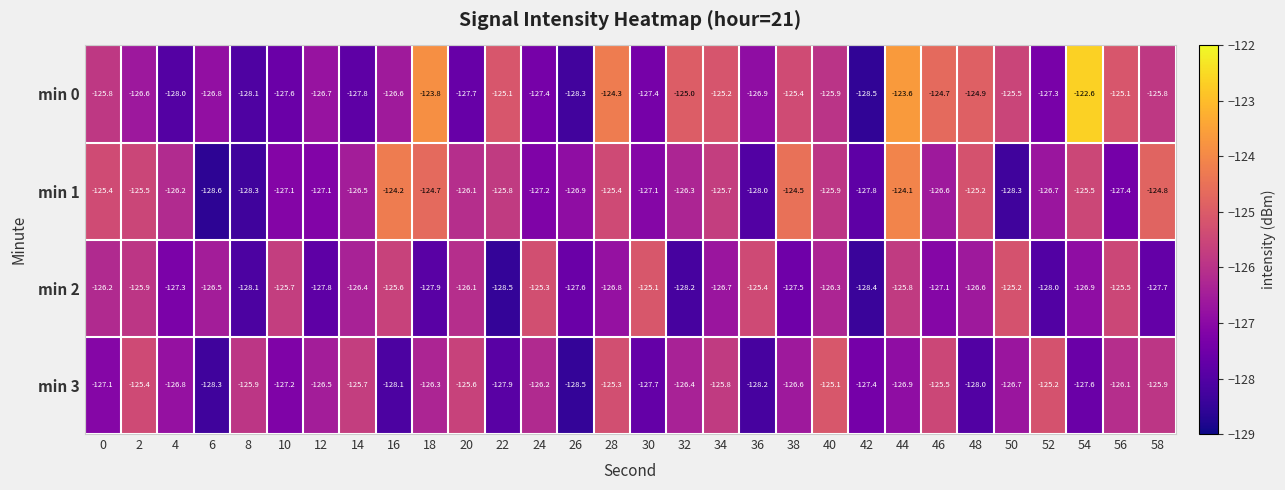

Which series changed the most between 4 and 6?

min 1